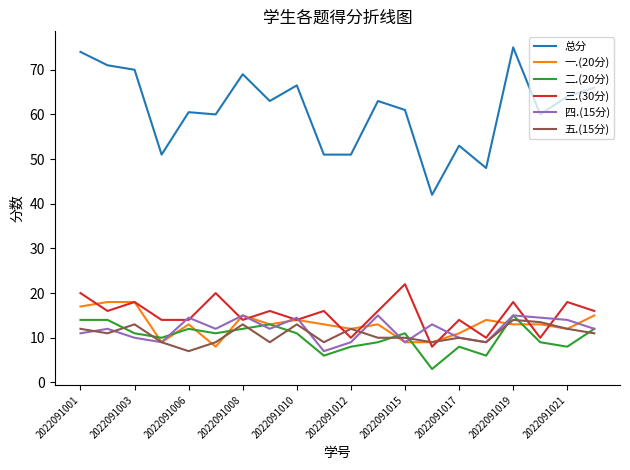

True or false: 五.(15分) and 二.(20分) cross at least once.

True